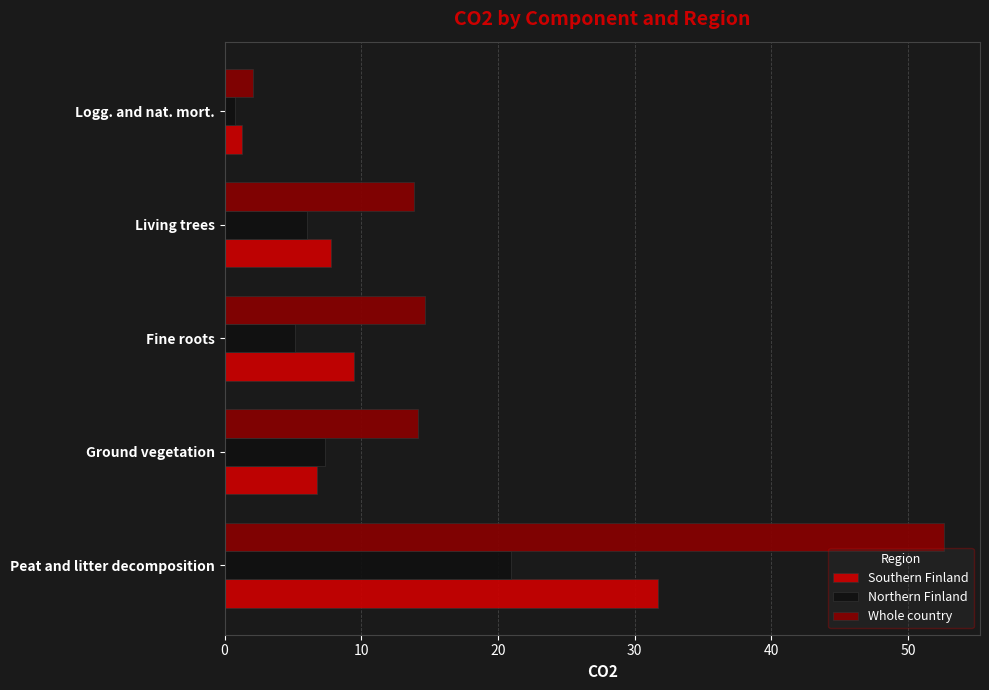

What is the difference between the second highest and minimum values in the Whole country series?

12.6